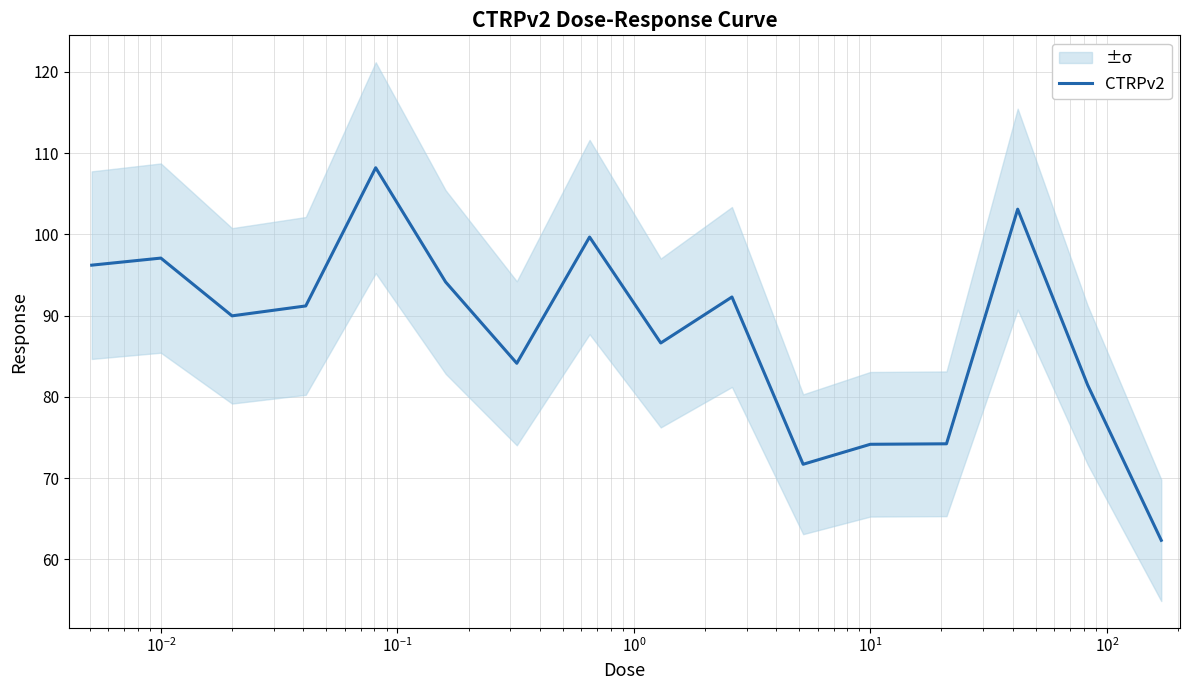

What is the highest value of the CTRPv2 series?

108.2